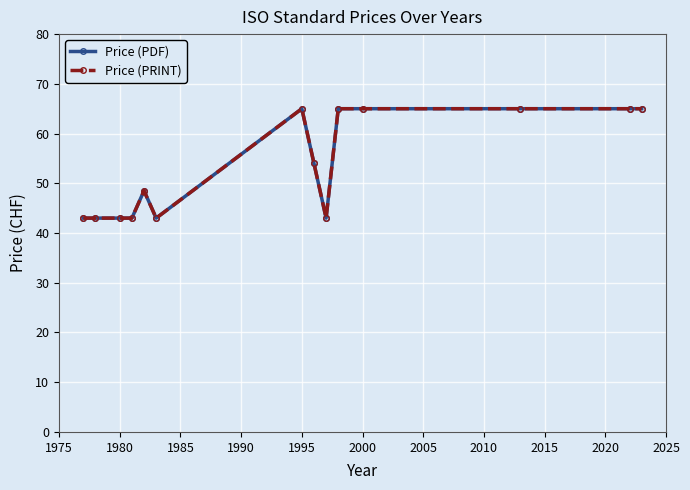

What is the average value of the Price (PRINT) series?

53.6